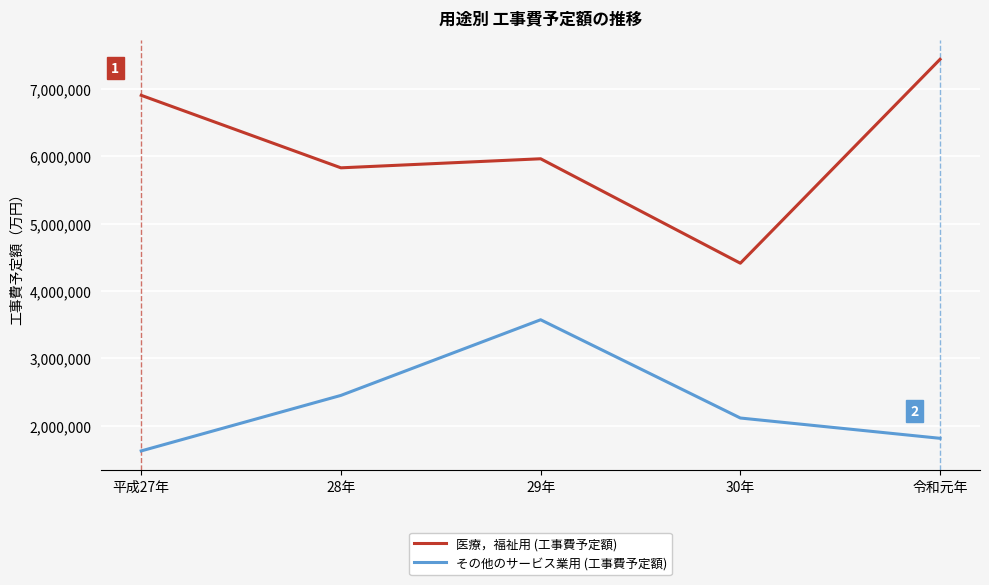

True or false: その他のサービス業用 (工事費予定額) has a value of 2915142 at 令和元年.

False